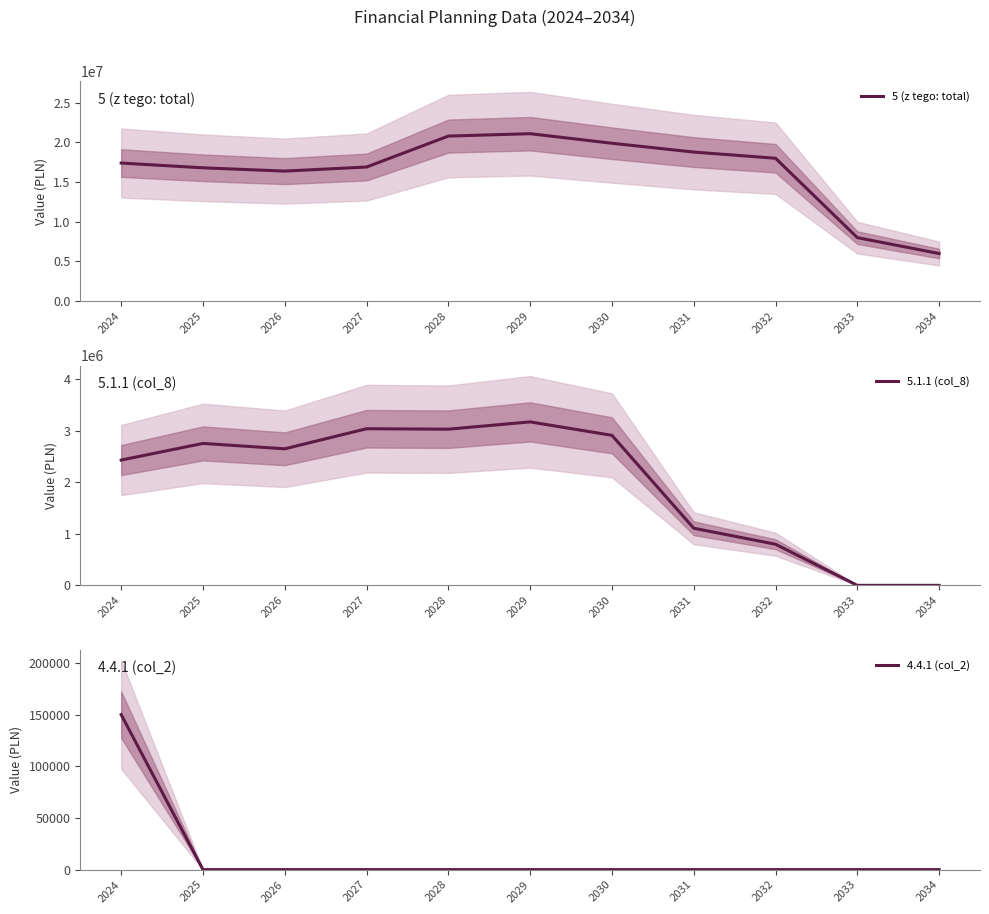

Rank the series at 2032 from lowest to highest value.

4.4.1 (col_2), 5.1.1 (col_8), 5 (z tego: total)